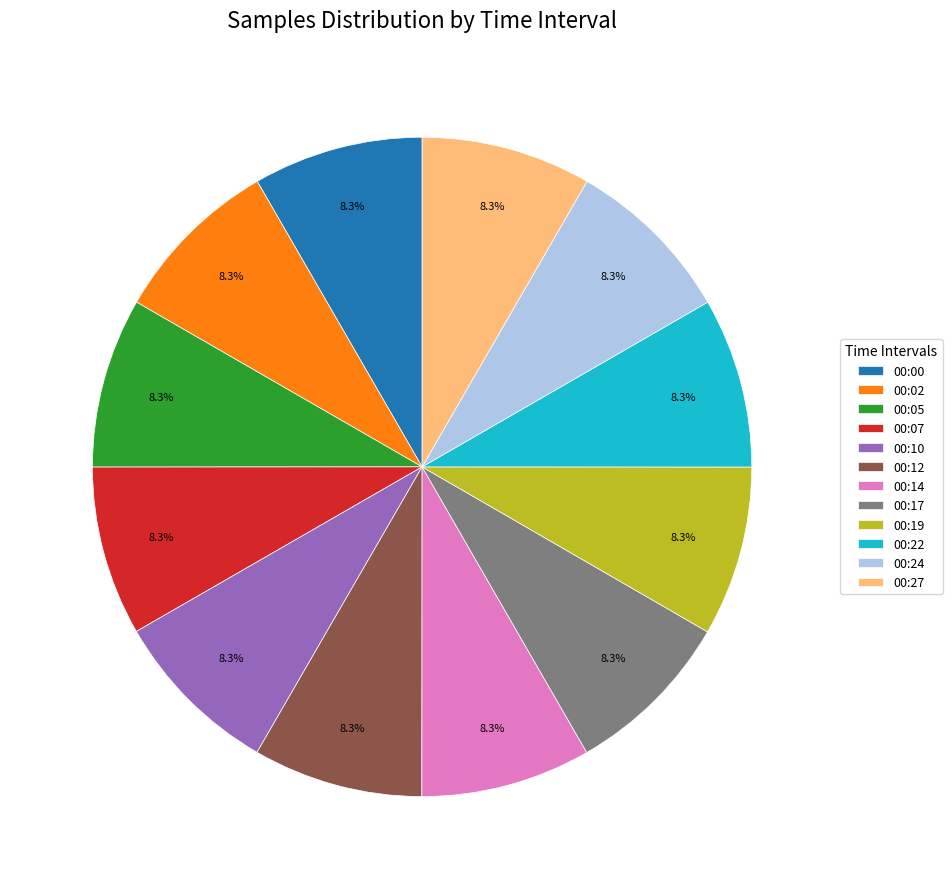

What percentage do 00:00 and 00:12 together represent?

16.7%